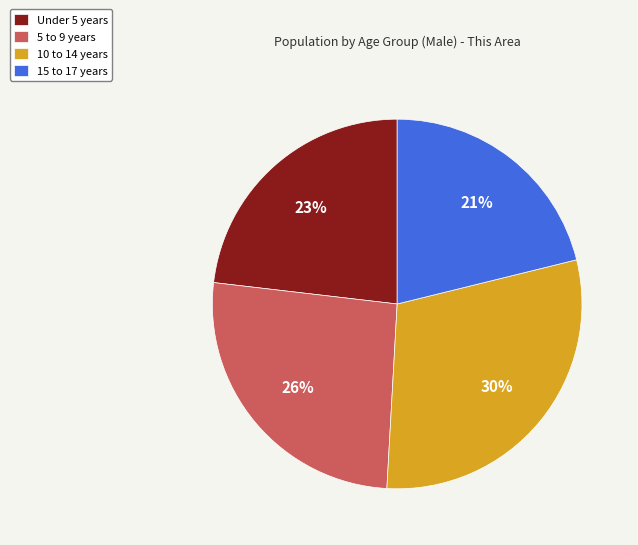

Is the sum of 10 to 14 years and Under 5 years greater than half?

Yes